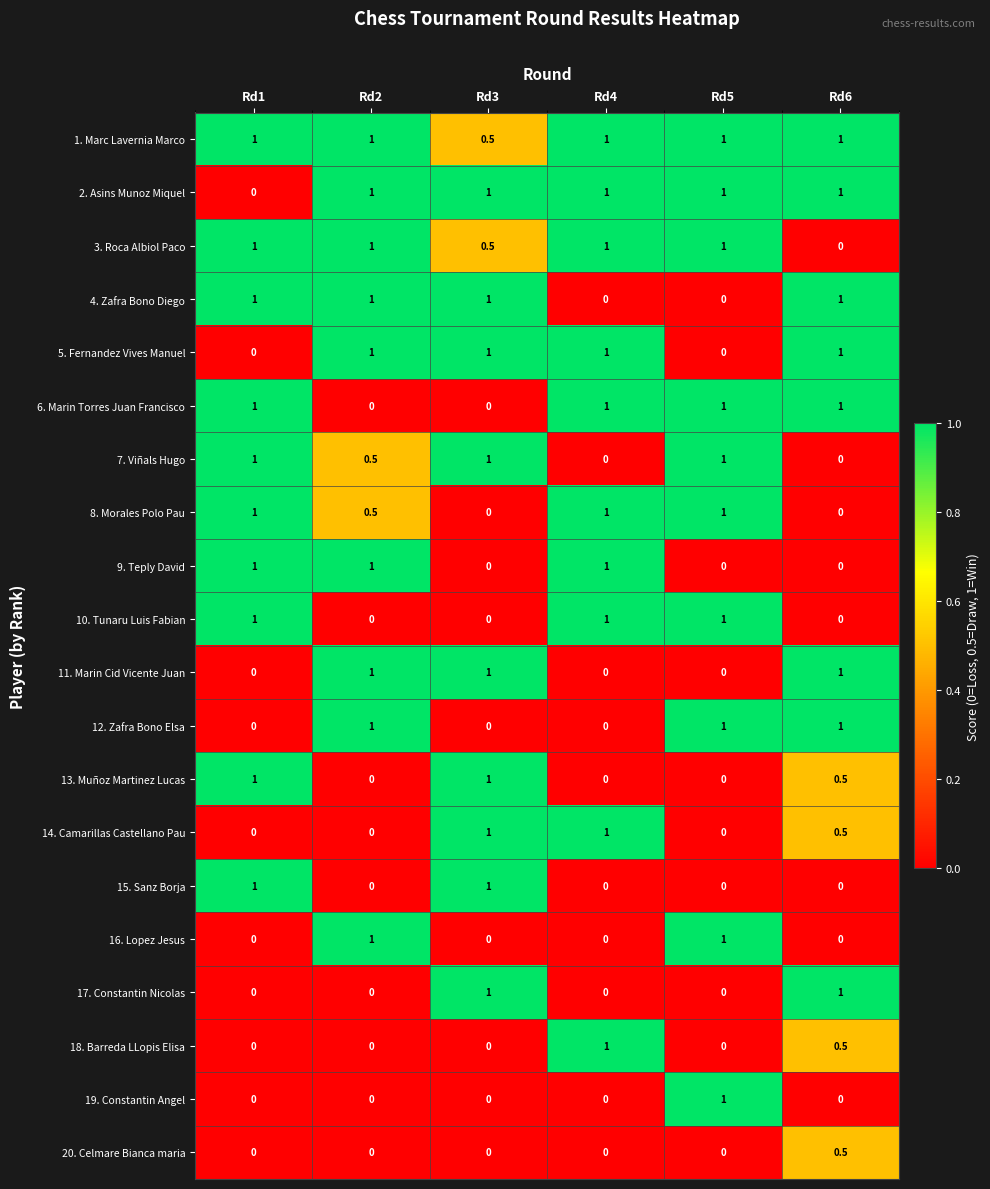

Count the 12. Zafra Bono Elsa values in the range 0 to 1.

6